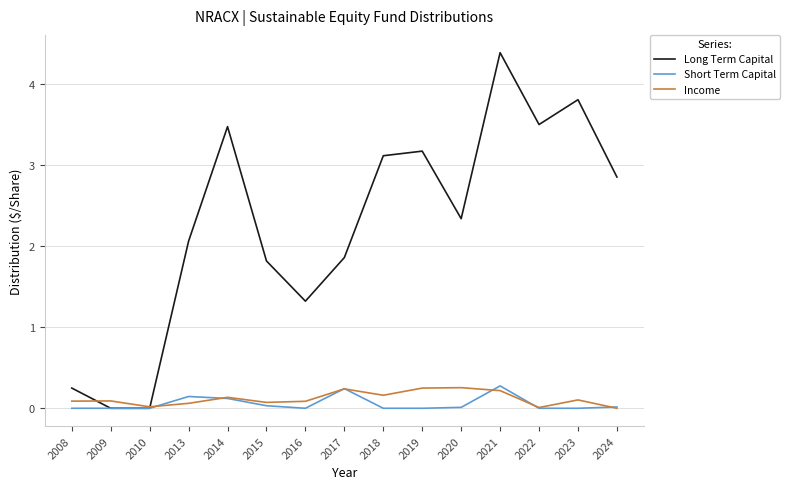

True or false: Income has a value of 0.0 at 2024.

True